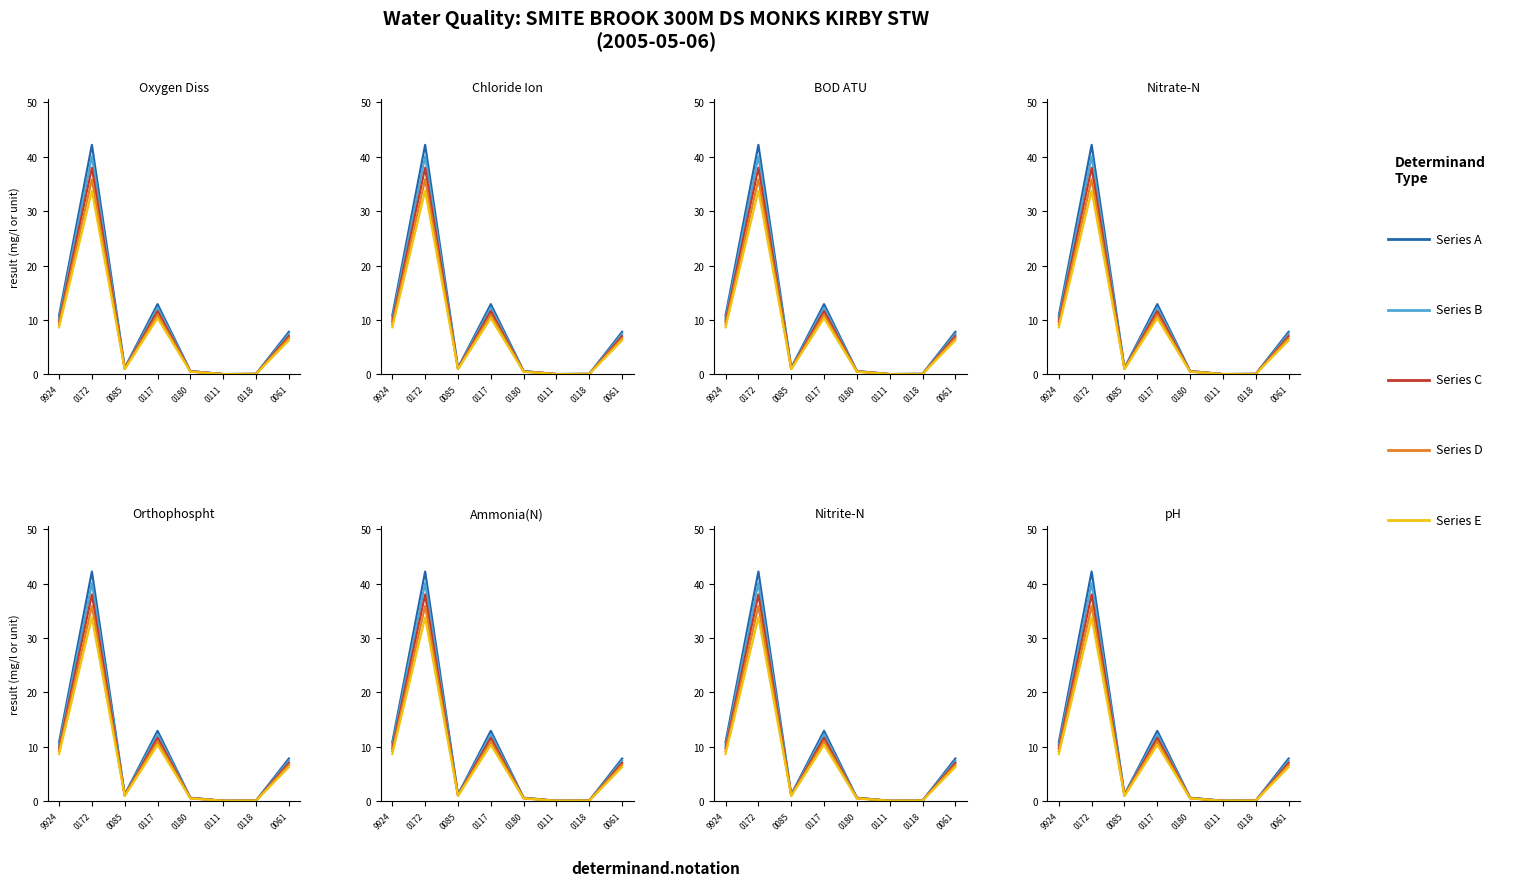

Between 0111 and 0180, which is larger?

0180